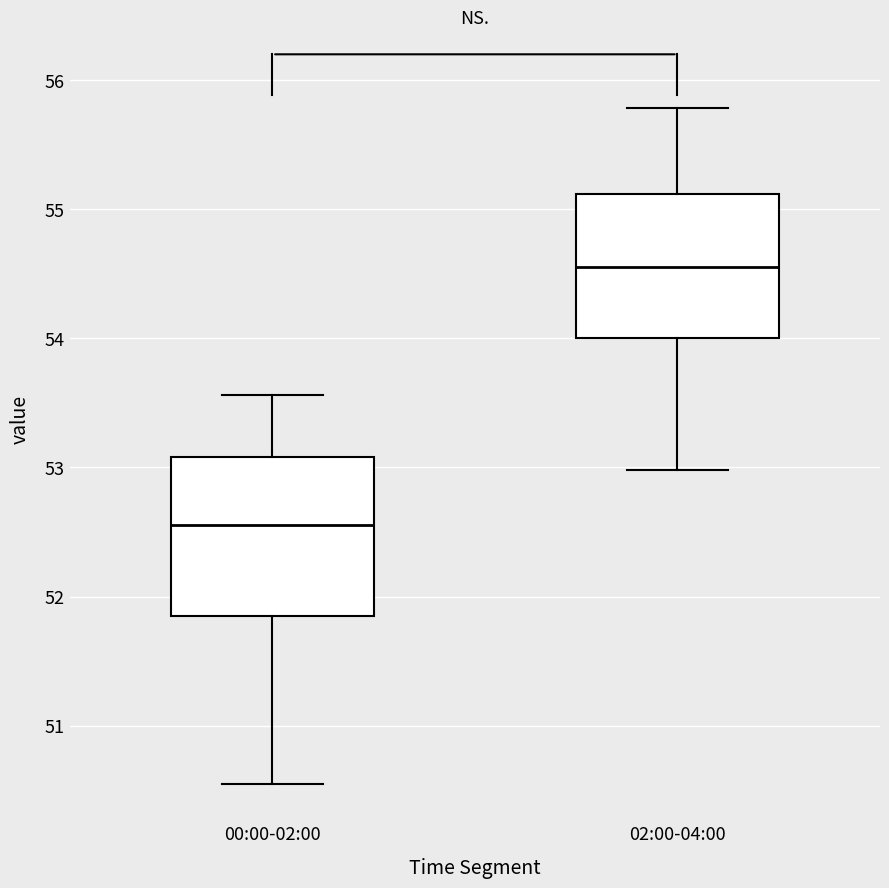

Where does the median line of the box for 00:00-02:00 sit on the y-axis? The values are not printed on the chart, so give them approximately, as read against the axis.

52.6